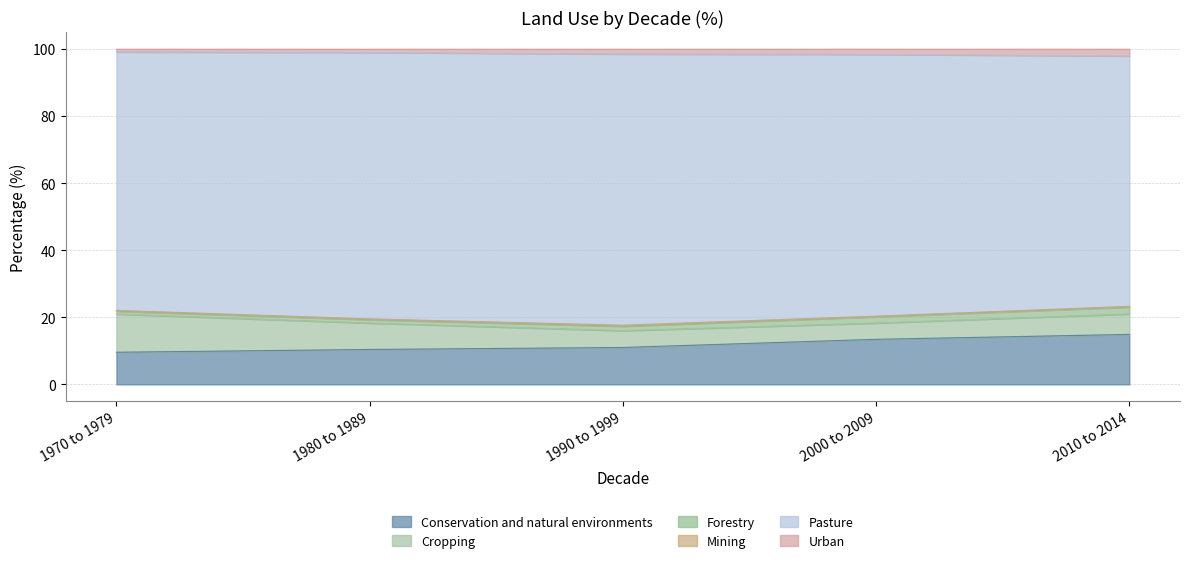

At which category does the chart reach its peak across all series?

1970 to 1979